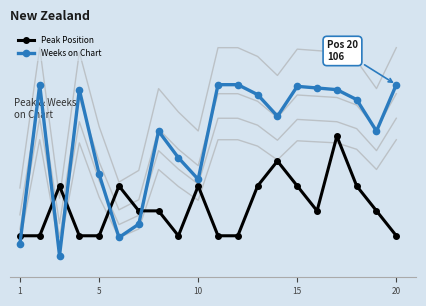

Reading right to left, what are all the values shown in this chart?

Peak Position: 1.5	3.0	4.5	7.5	3.0	4.5	6.0	4.5	1.5	1.5	4.5	1.5	3.0	3.0	4.5	1.5	1.5	4.5	1.5	1.5
Weeks on Chart: 10.6	7.8	9.7	10.3	10.4	10.5	8.7	10.0	10.6	10.6	4.9	6.2	7.8	2.2	1.4	5.2	10.3	0.3	10.6	1.0